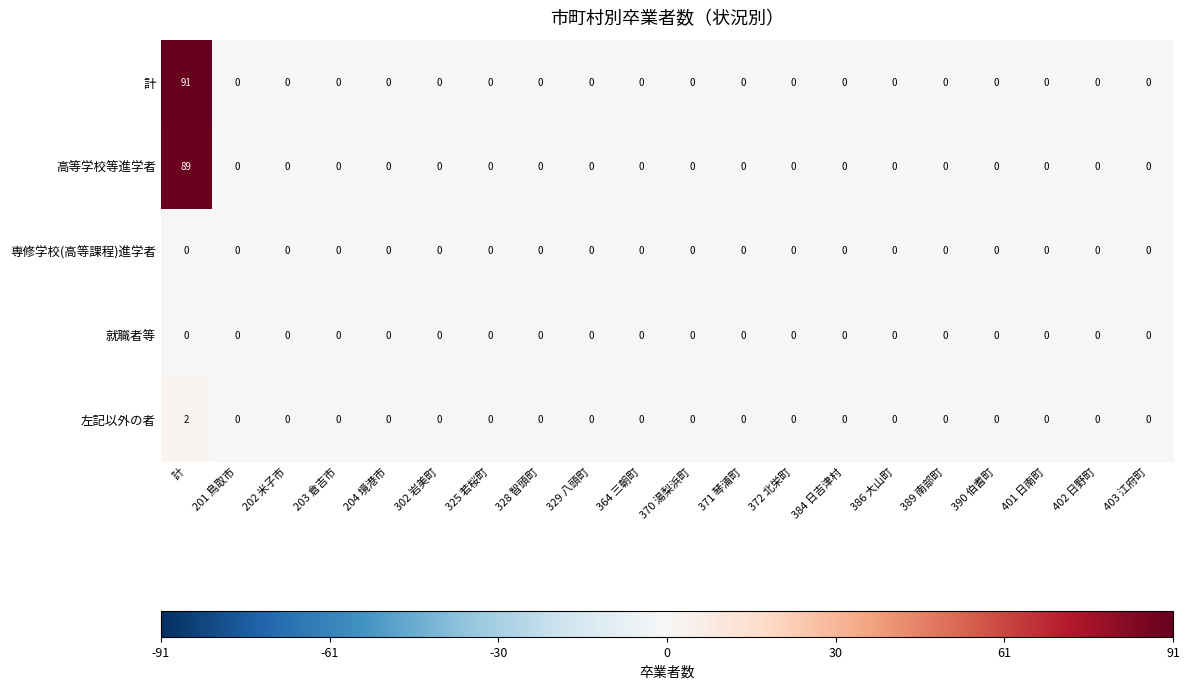

What is the maximum value shown in the chart?

91